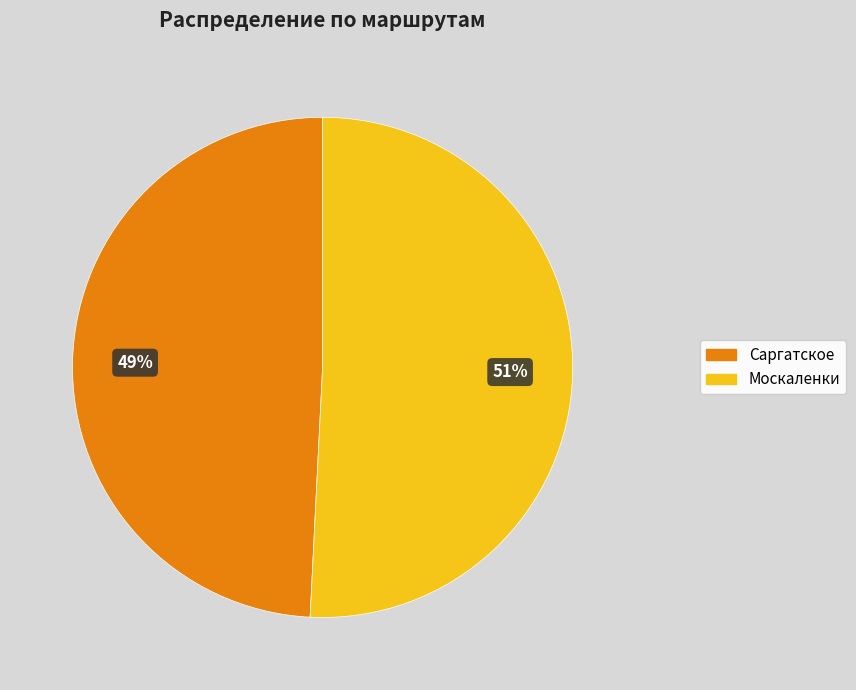

Between Москаленки and Саргатское, which is larger?

Москаленки